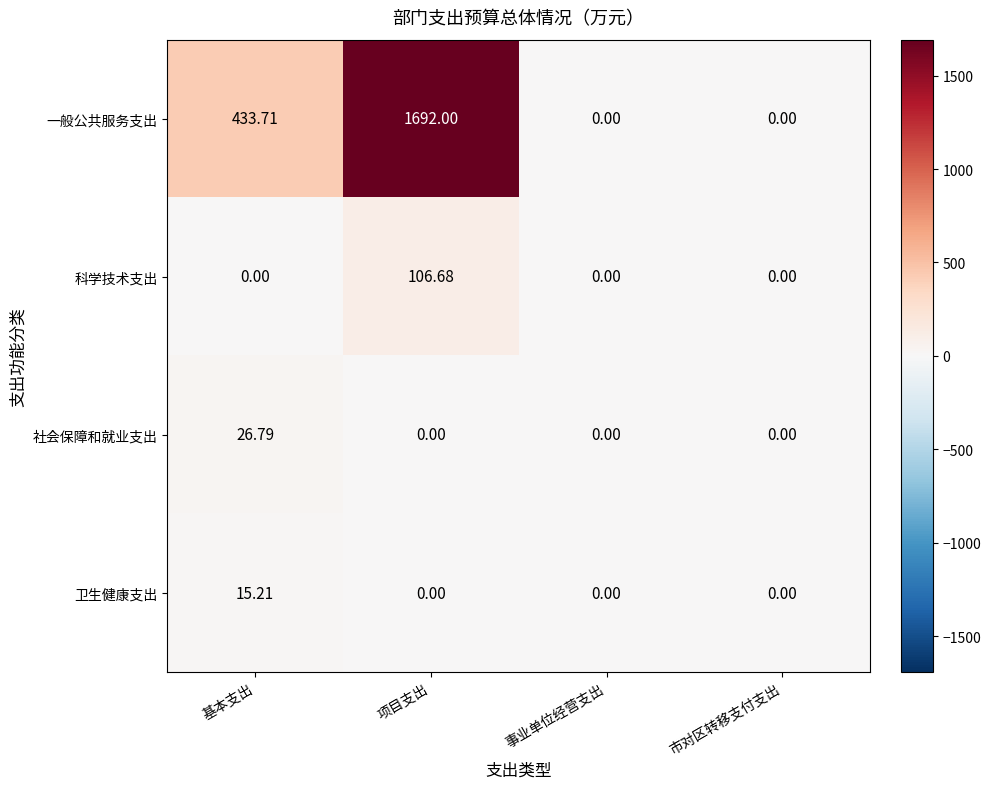

Is the value of 社会保障和就业支出 at 基本支出 greater than the value of 卫生健康支出 at 基本支出?

Yes